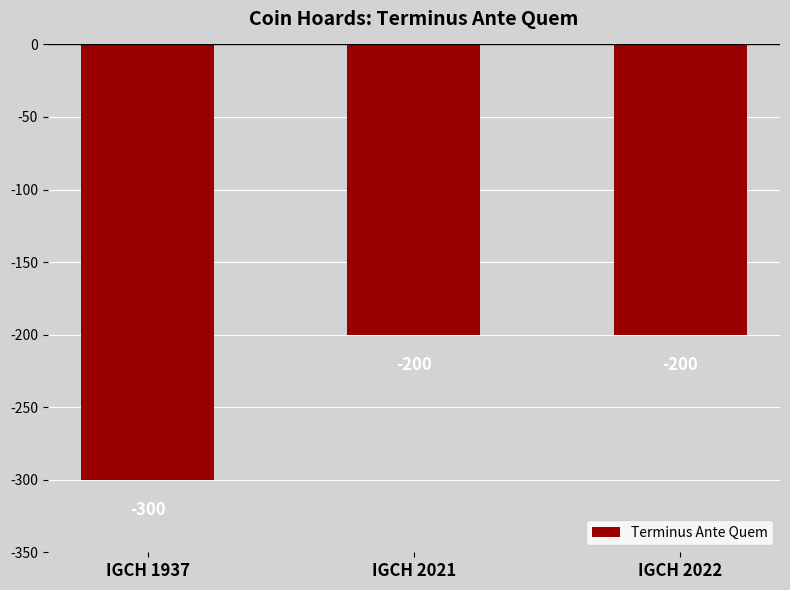

At which label is the value closest to -250?

IGCH 1937